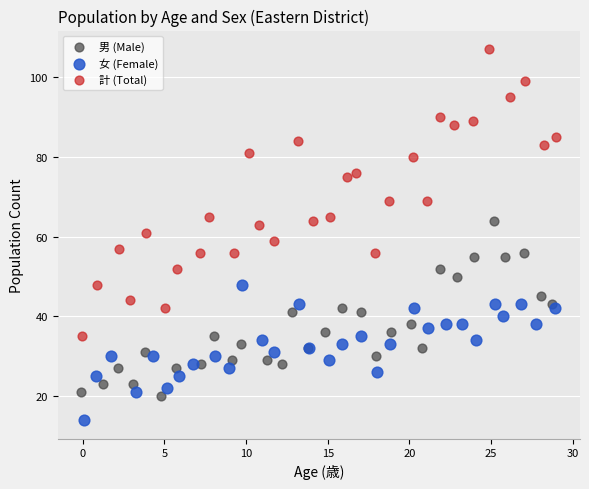

Which series has the widest spread of Y values?

計 (Total)